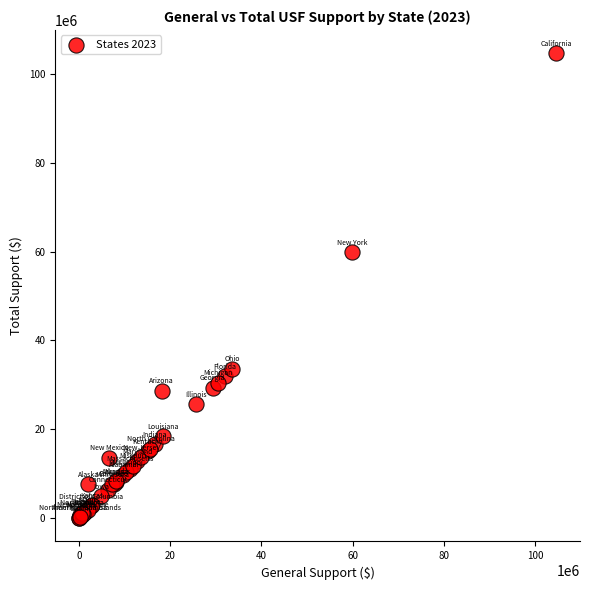

What Y value in the scatter plot is closest to 52321516?

59823415